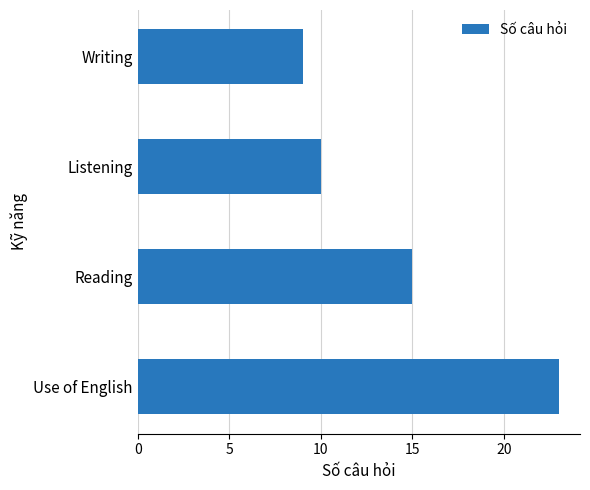

What is the difference between the second highest and minimum values?

6